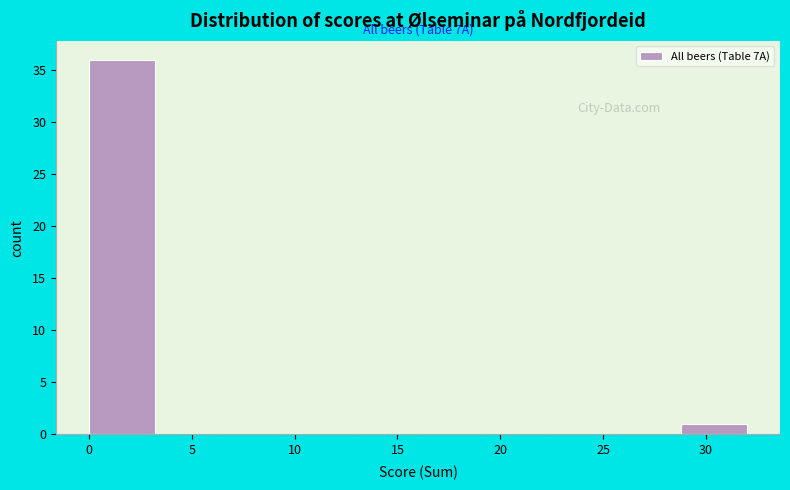

Which range on the x-axis has the tallest bar?

0.0 to 3.2